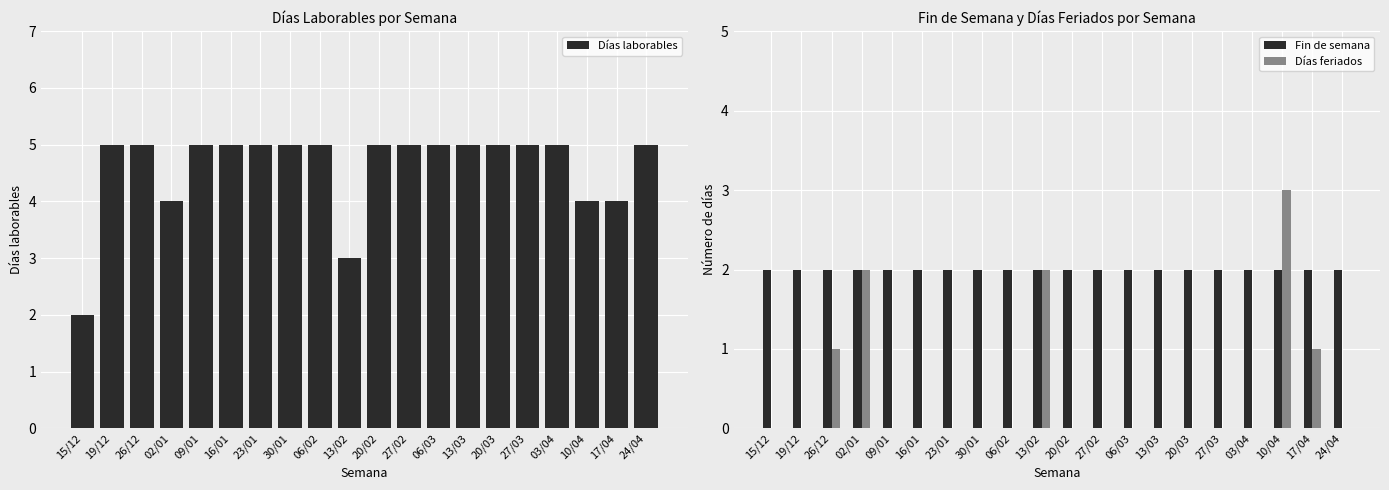

How many categories are shown in the chart?

20